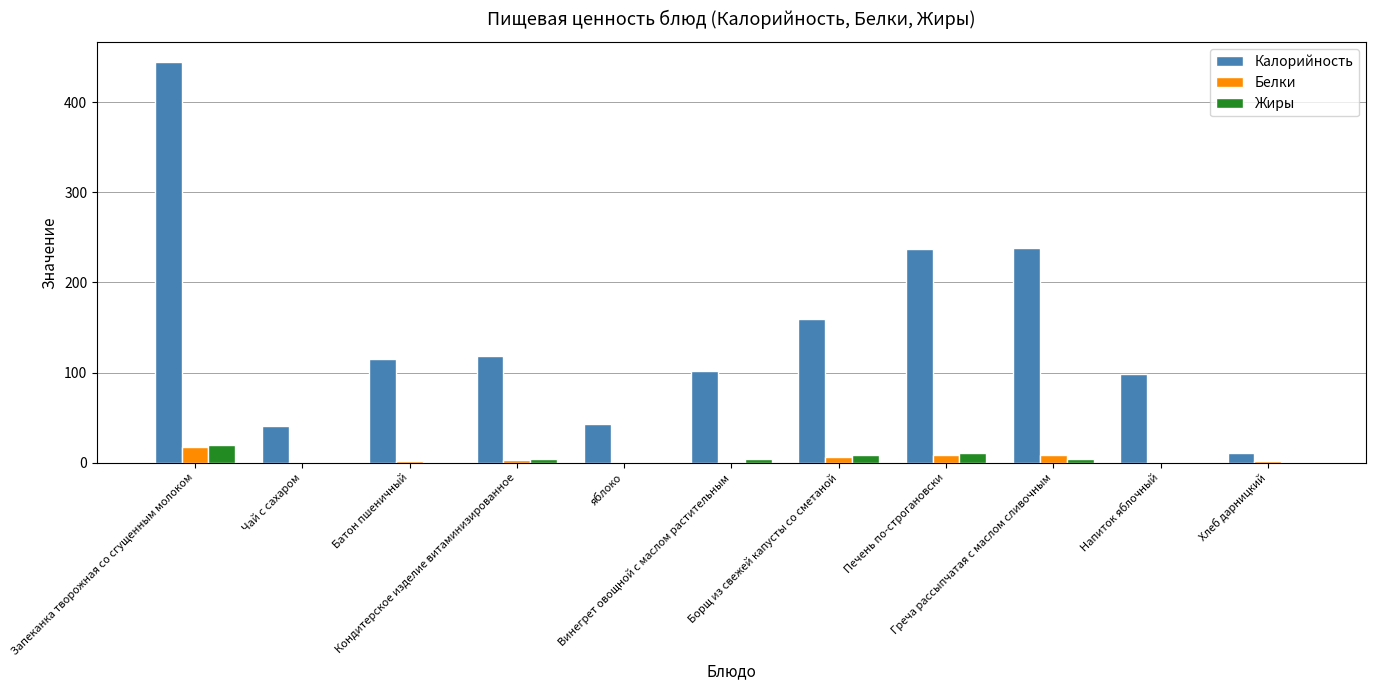

What is the maximum value for Калорийность?

444.5